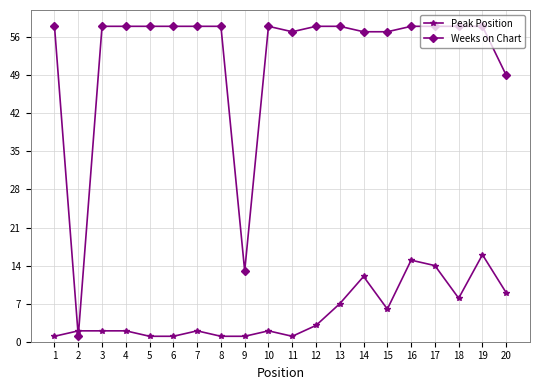

List the series in order of their peak value, highest first.

Weeks on Chart, Peak Position